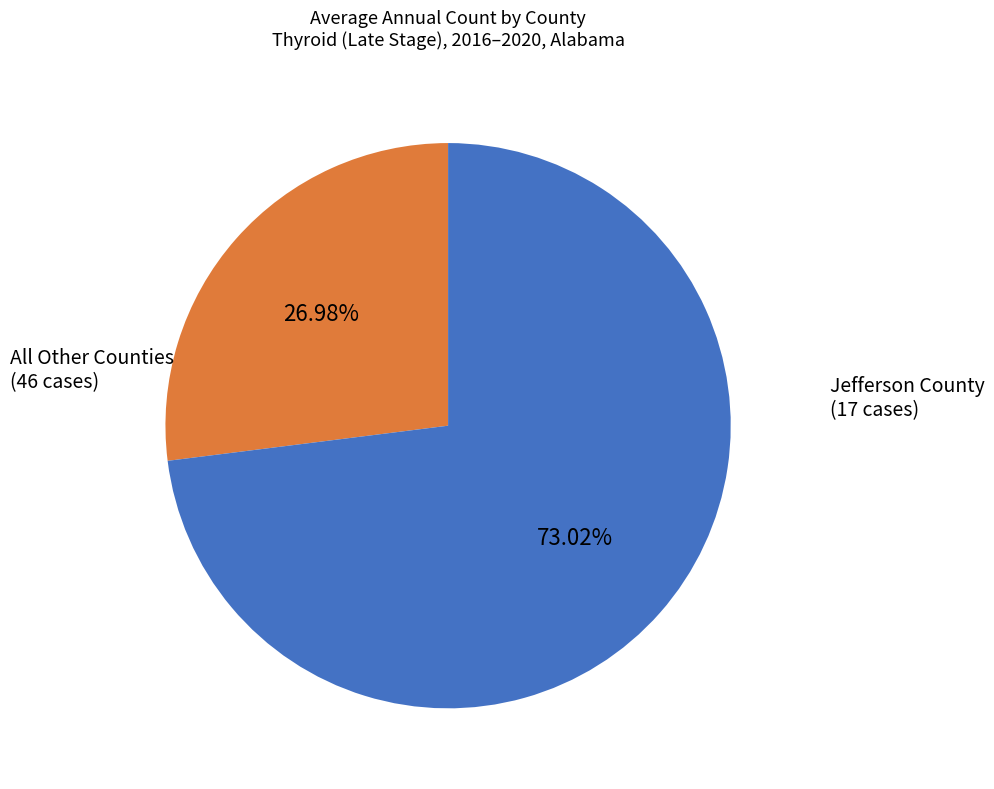

Count the number of slices in the pie.

2